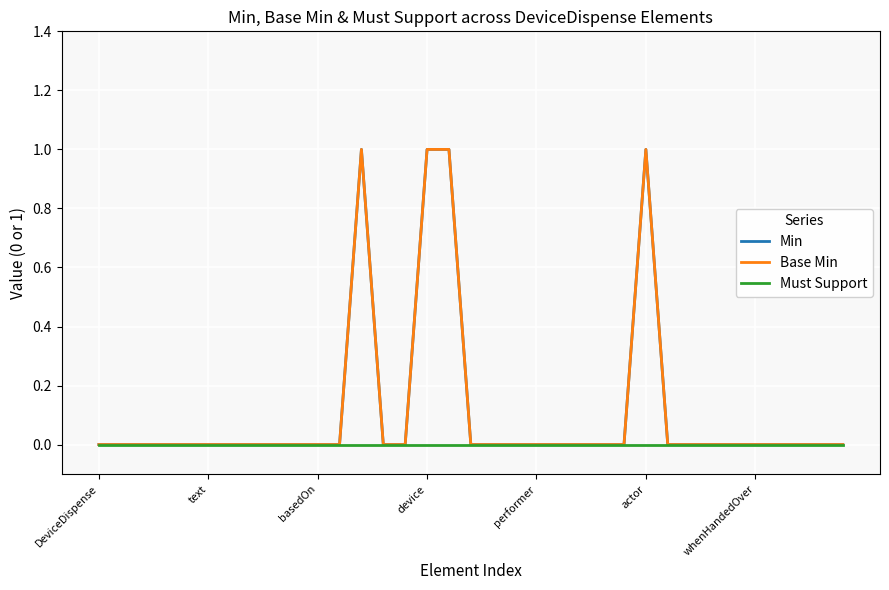

Where is Base Min nearest to the value 0?

DeviceDispense